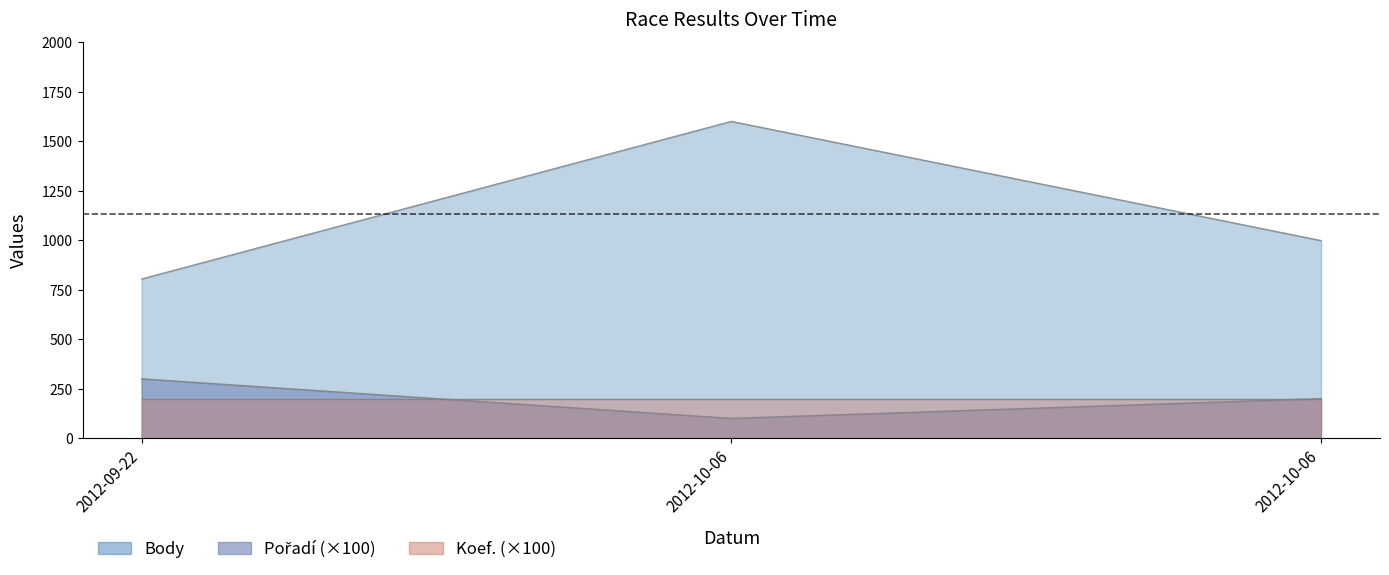

How many data points in Pořadí are above 200?

1